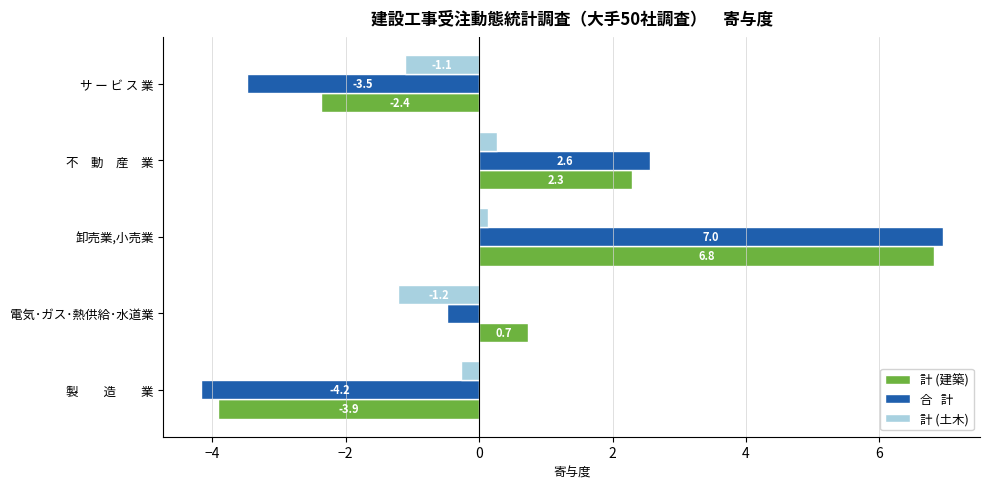

What is the difference between the highest and lowest values at 電気･ガス･熱供給･水道業?

1.9